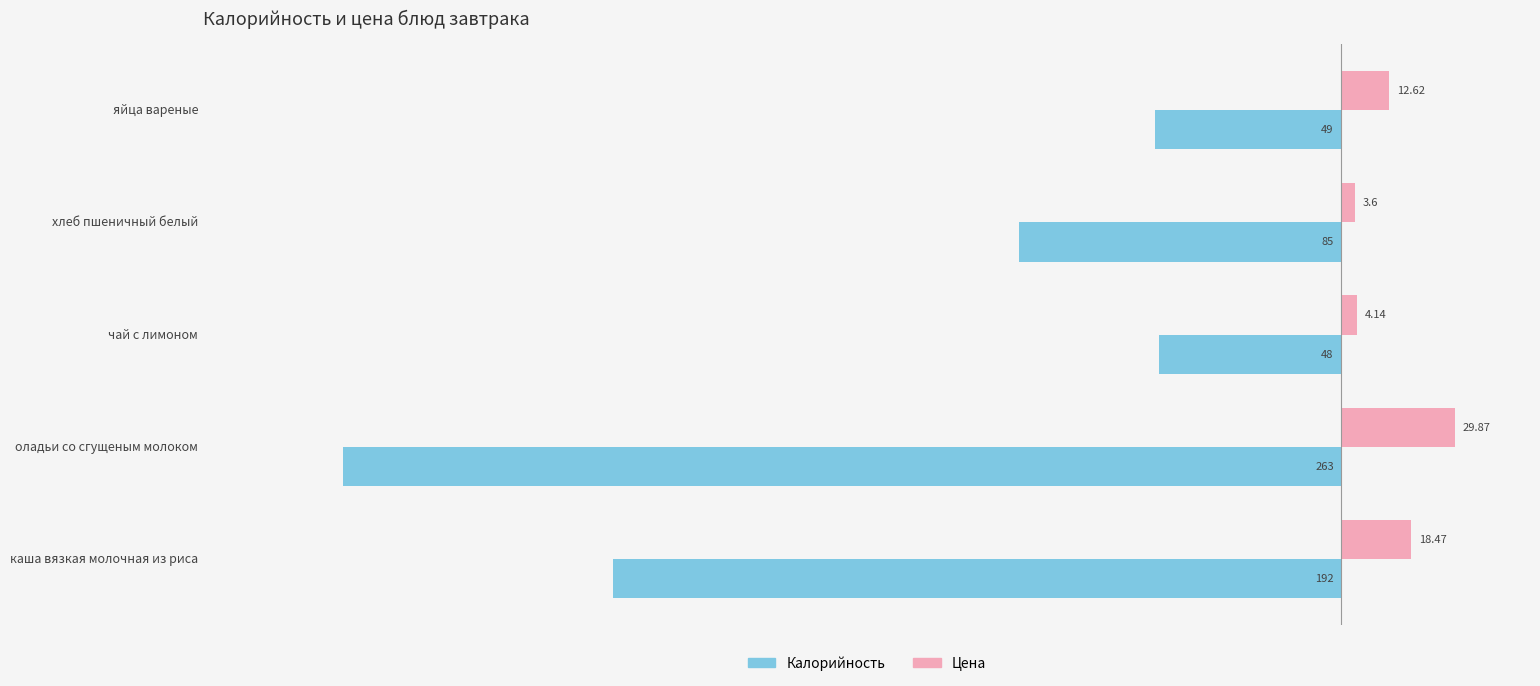

Which series has the largest total across all categories?

Цена